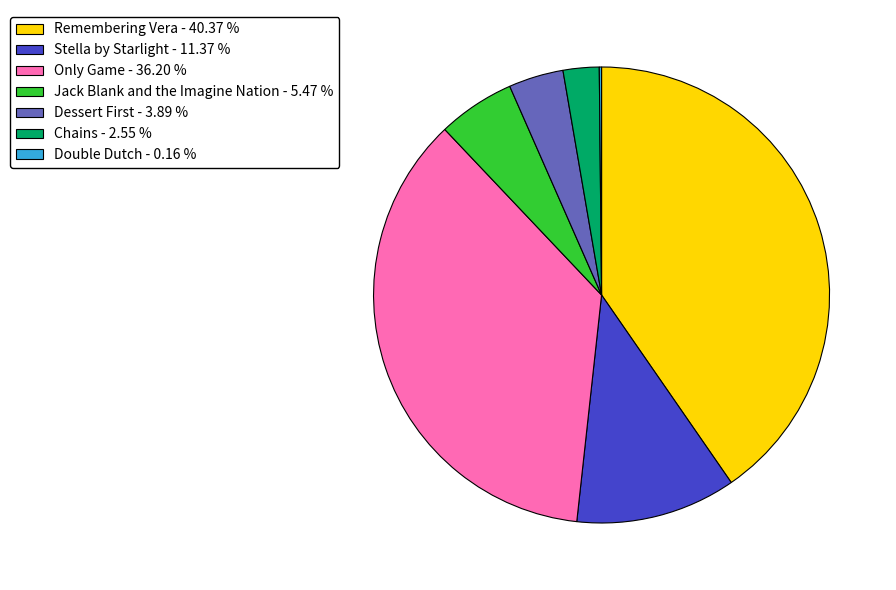

Which category has the biggest portion of the pie?

Remembering Vera